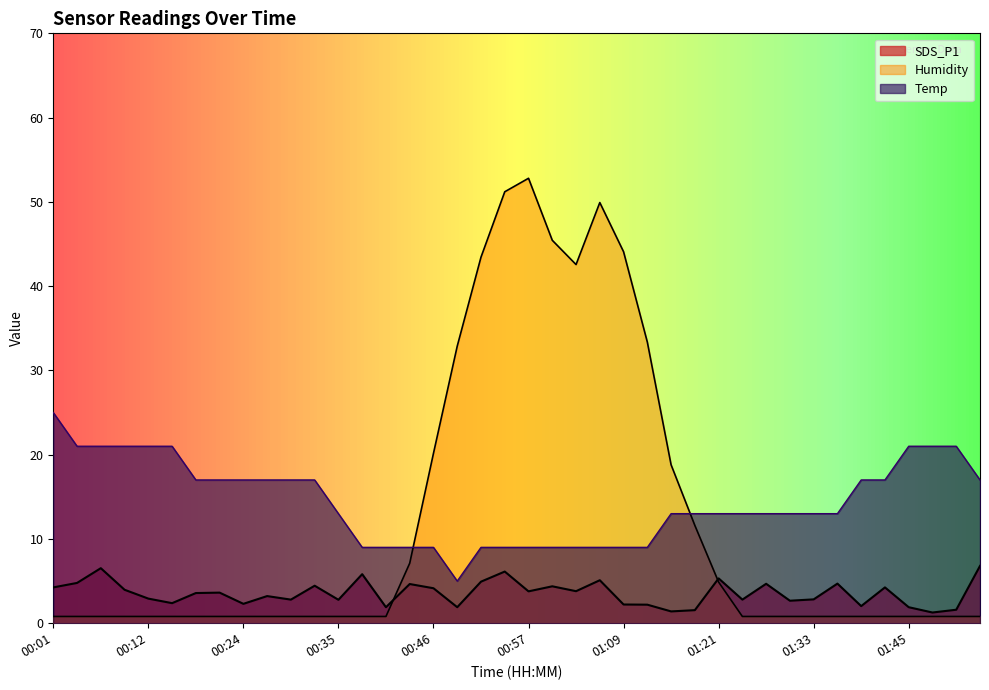

True or false: Temp has more than 1 interior local peaks.

False